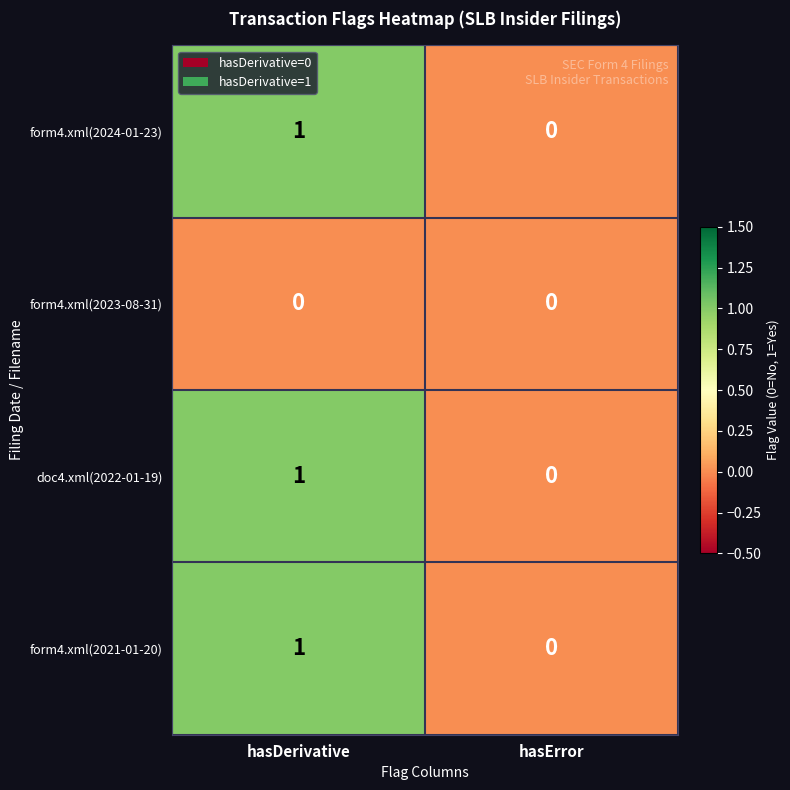

Reading left to right, extract all data points from this chart.

form4.xml(2024-01-23): 1	0
form4.xml(2023-08-31): 0	0
doc4.xml(2022-01-19): 1	0
form4.xml(2021-01-20): 1	0